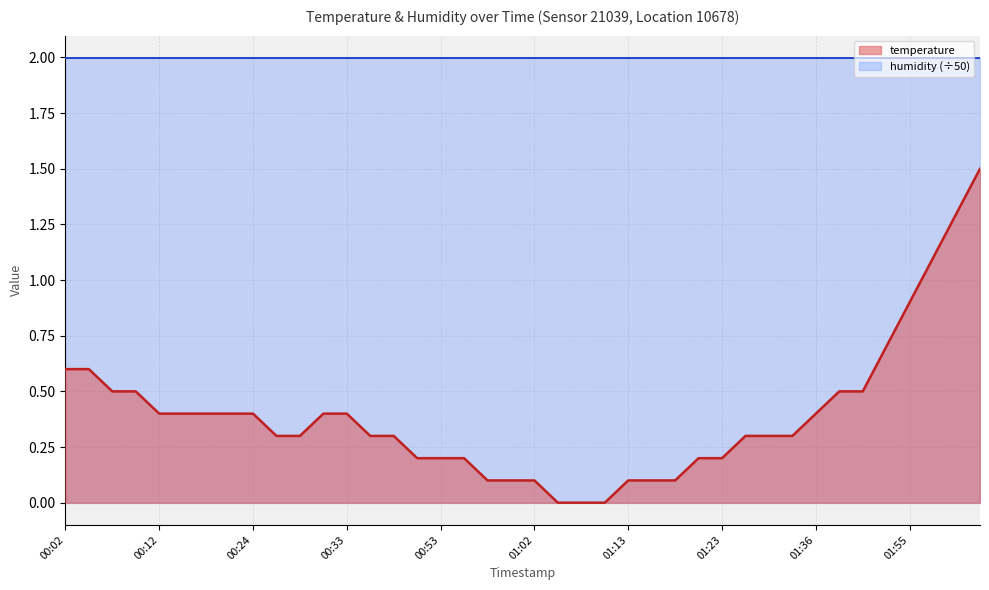

Does the chart have visible grid lines?

Yes